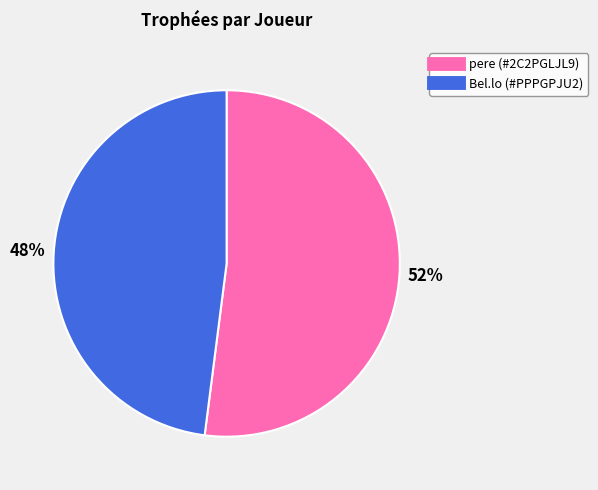

The Bel.lo (#PPPGPJU2) slice represents 55% of the pie. True or false?

False